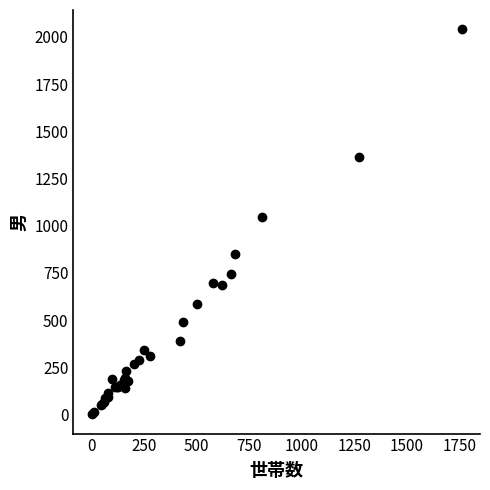

What Y value in the scatter plot is closest to 1020?

1045